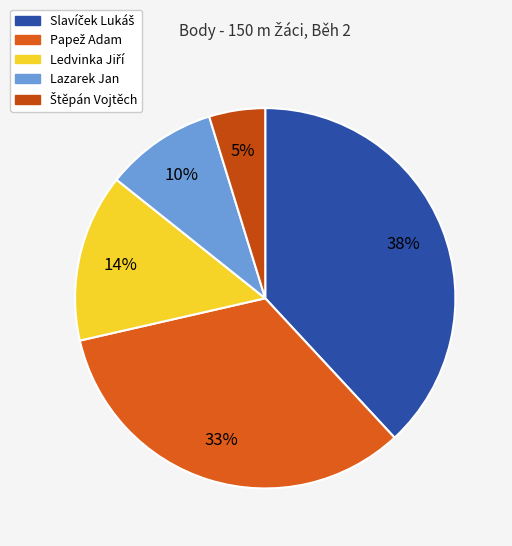

Count the number of slices in the pie.

5